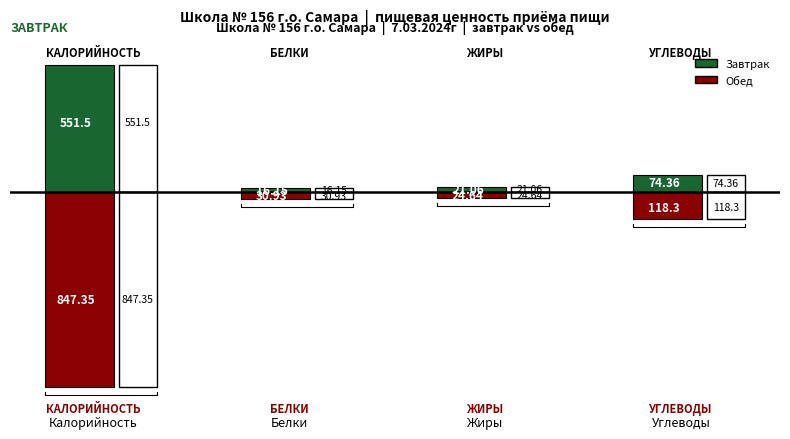

The value of Обед at Жиры is -24.6. True or false?

True